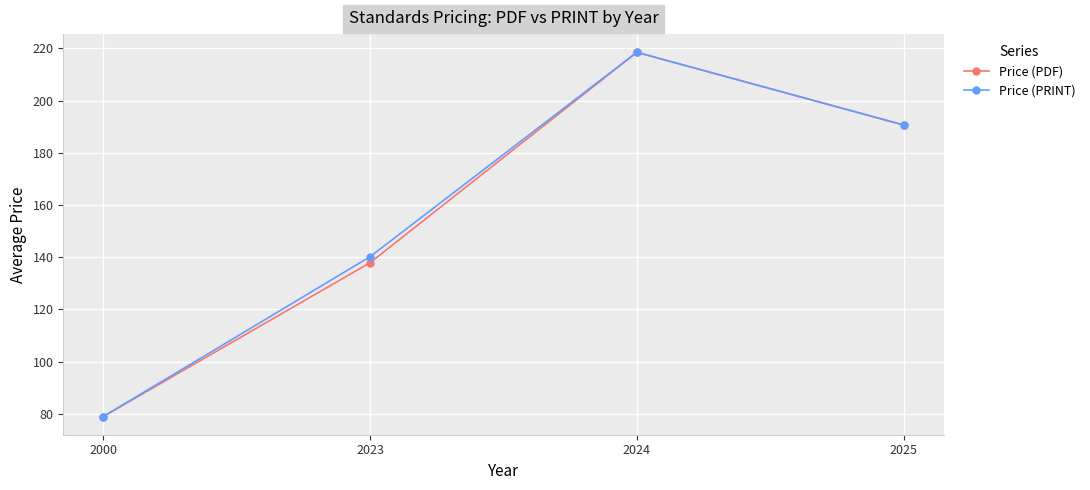

List the labels in order of Price (PDF) value, largest first.

2024, 2025, 2023, 2000